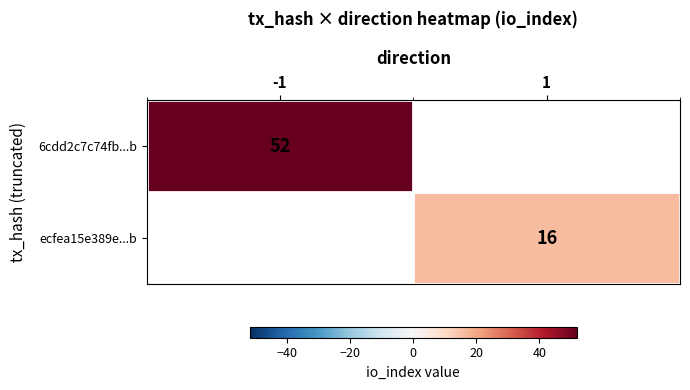

True or false: ecfea15e389e...b has a value of 24 at 1.

False